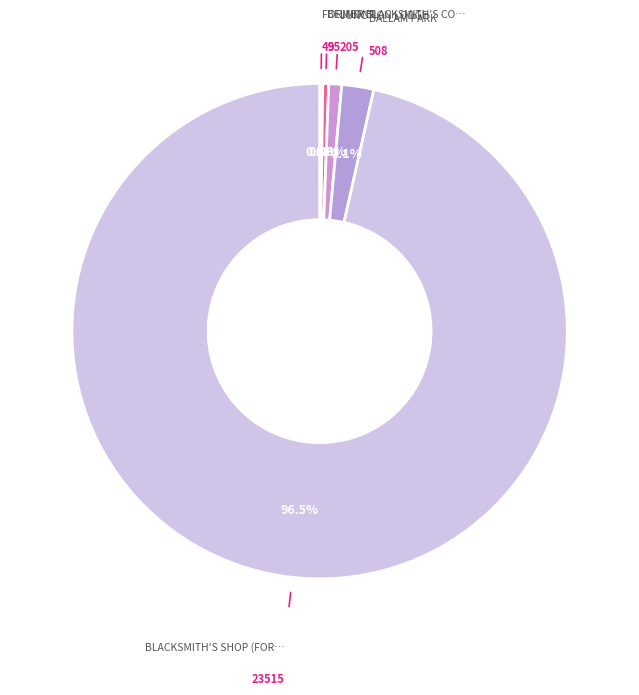

What is the majority slice?

BLACKSMITH'S SHOP (FORMER) AND RESIDENCE